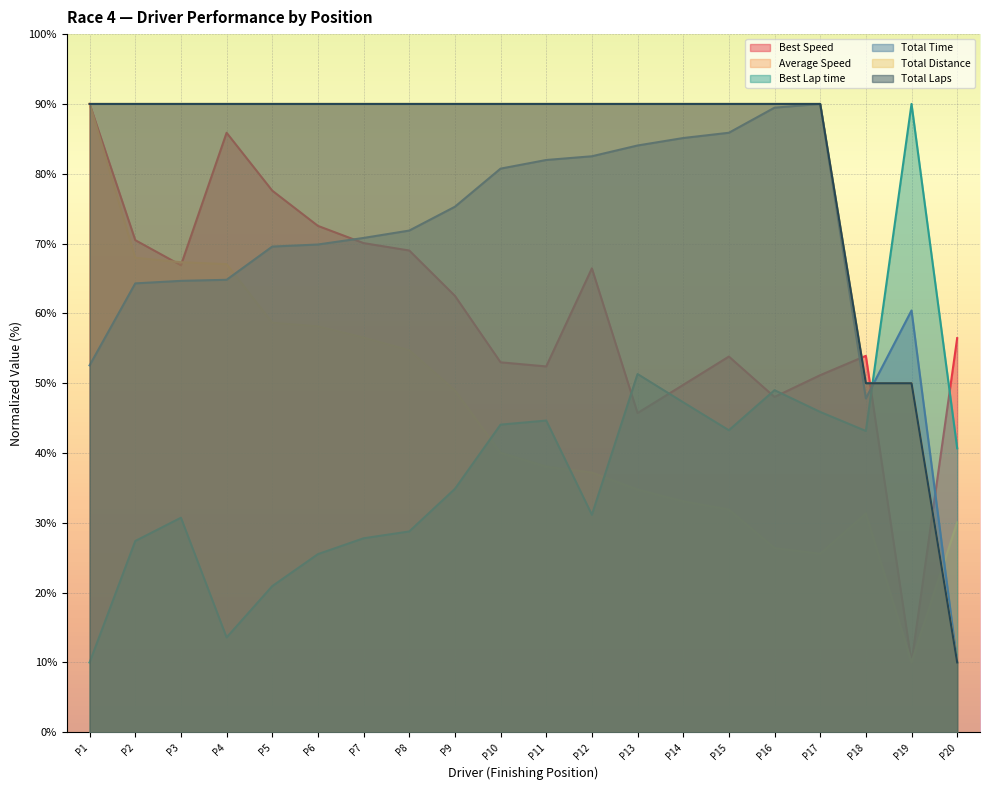

What is the value of the Total Distance point at the 18th from the left?

50.0